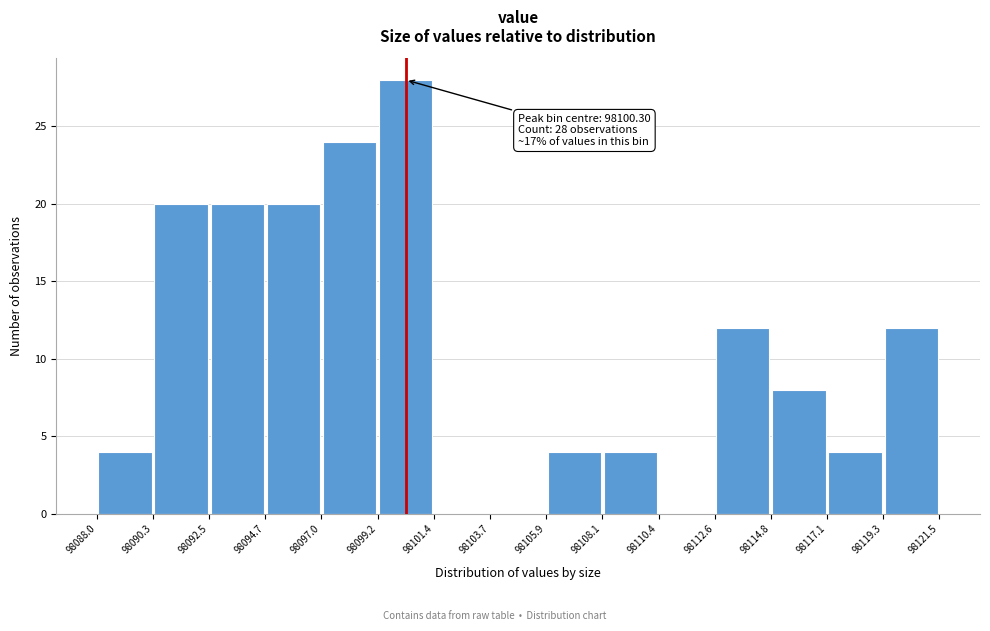

Which range on the x-axis has the tallest bar?

98099.2 to 98101.4